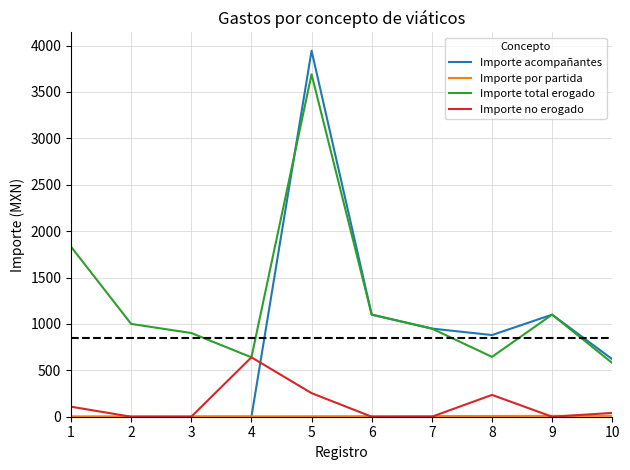

The value of Importe acompañantes at 10 is 132. True or false?

False